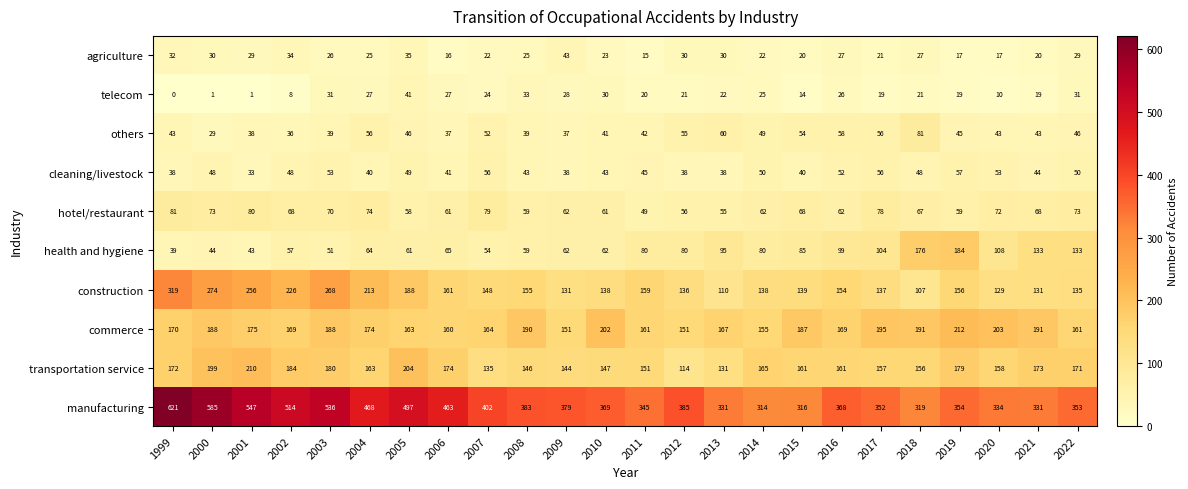

The value of others at 2013 is 107. True or false?

False